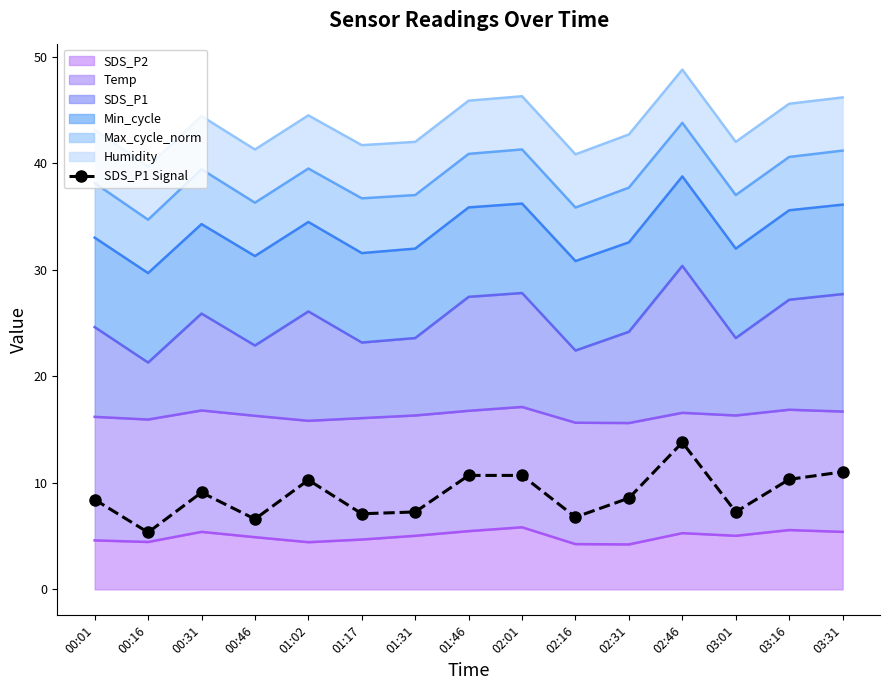

What is the difference between the values at 01:31 and 02:16?

0.5